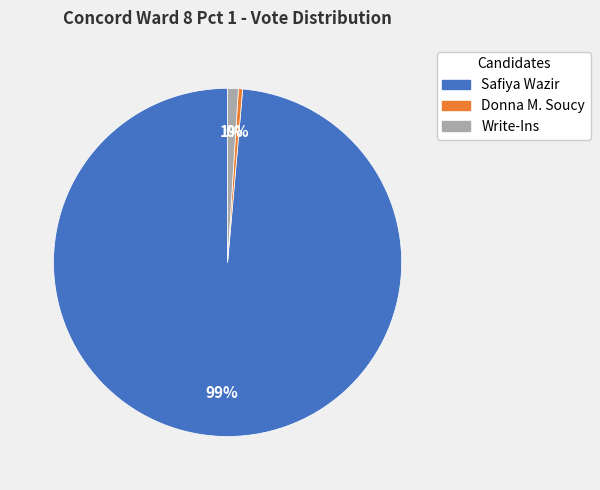

How many slices are in this pie chart?

3